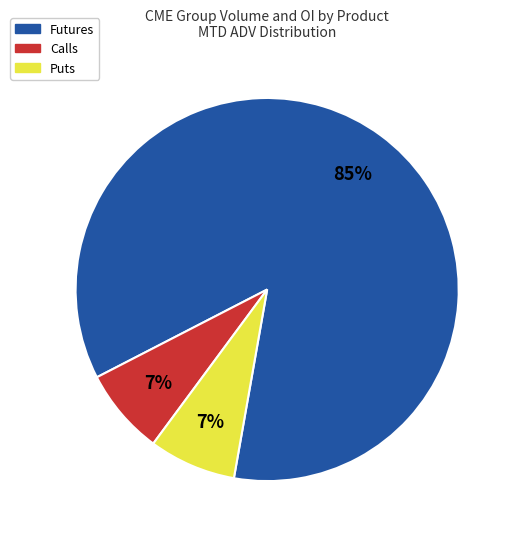

Count the number of slices in the pie.

3